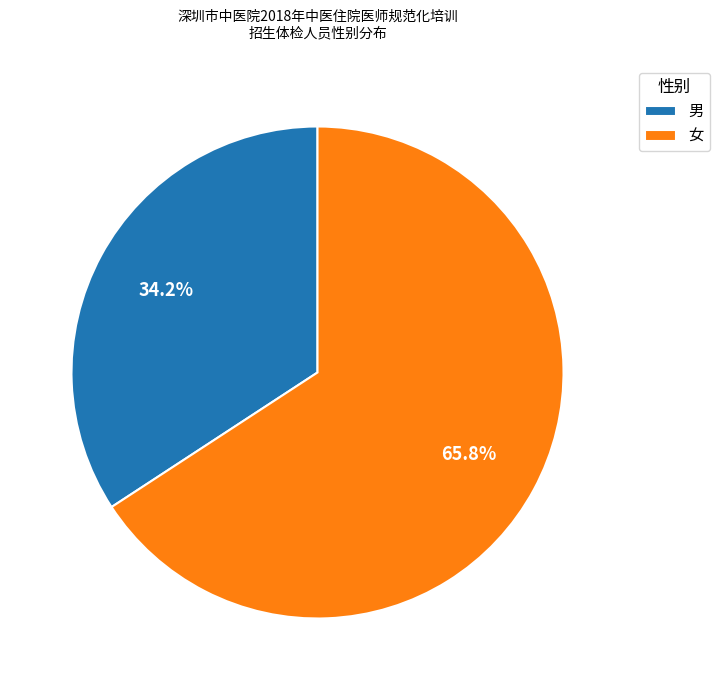

What is the smallest slice in the pie chart?

男